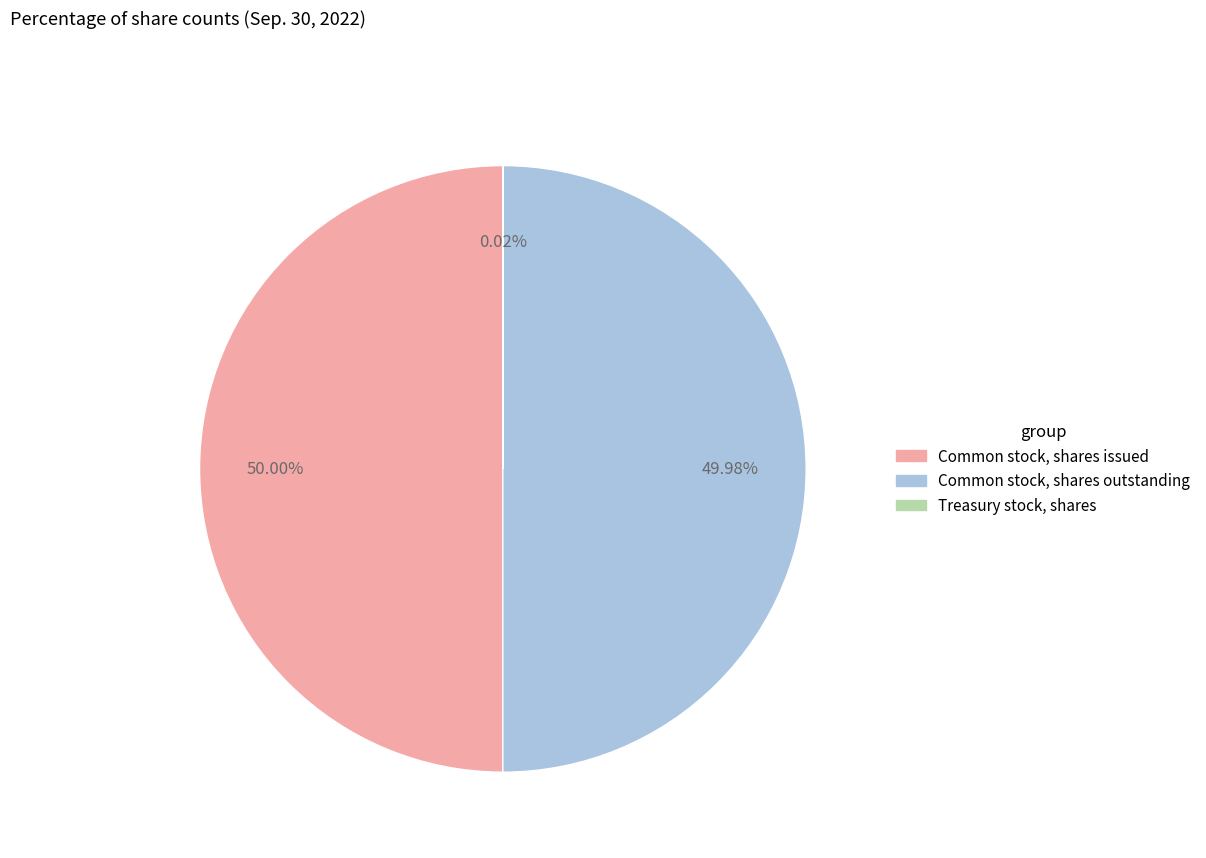

Approximately how many times larger is the value at Common stock, shares issued compared to Common stock, shares outstanding?

1.0